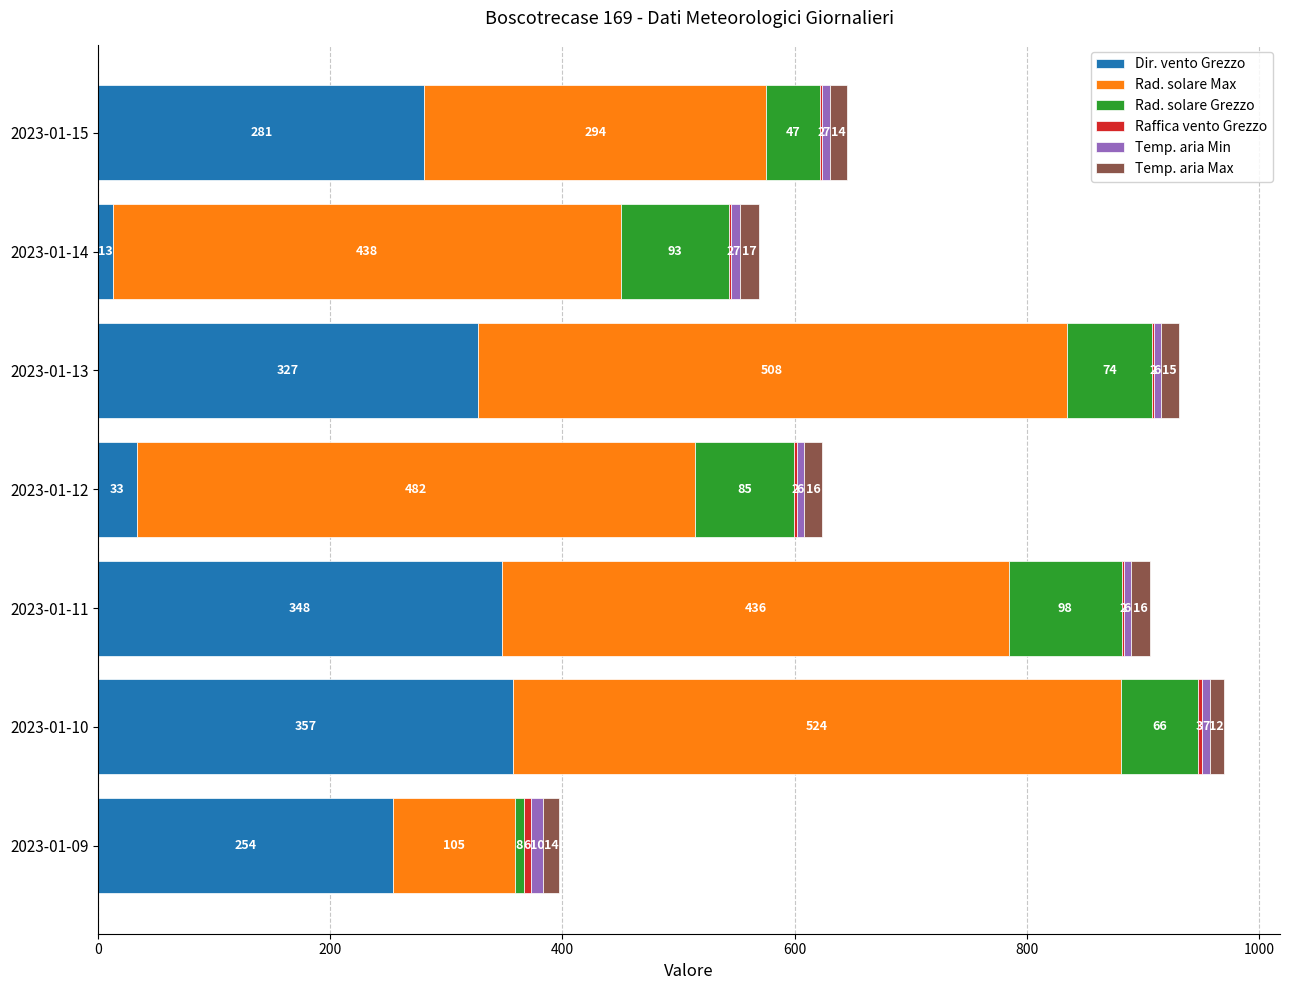

What is the highest value of the Dir. vento Grezzo series?

357.0